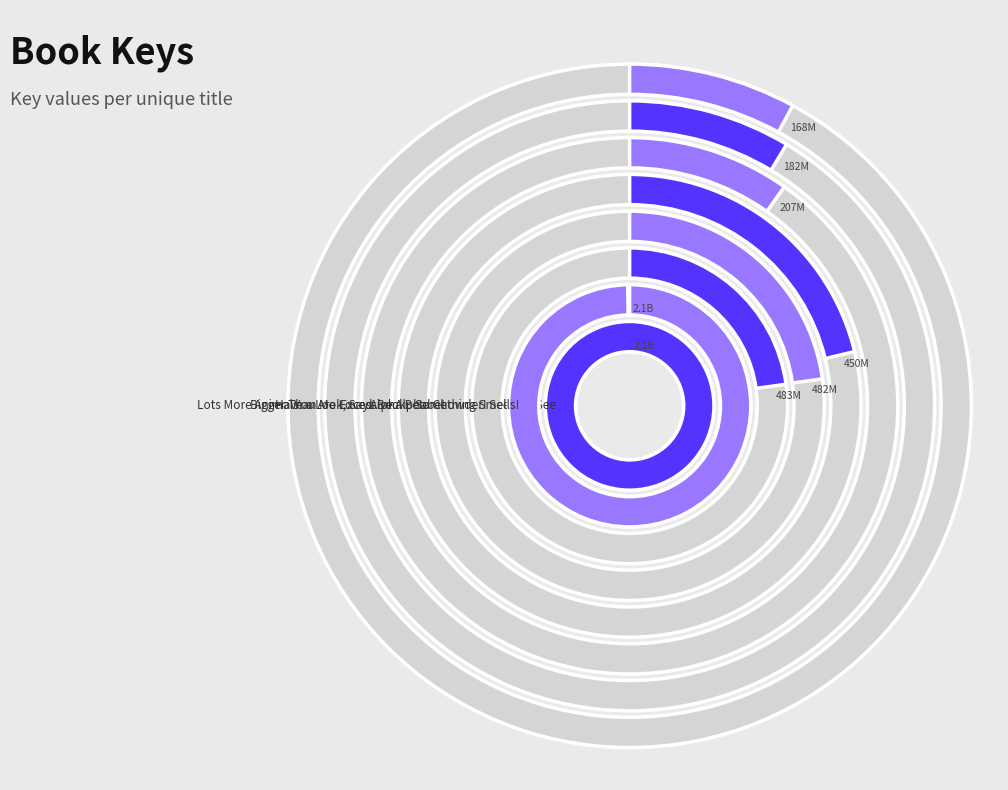

Which has a higher value, I See You See or Lots More Animals?

I See You See